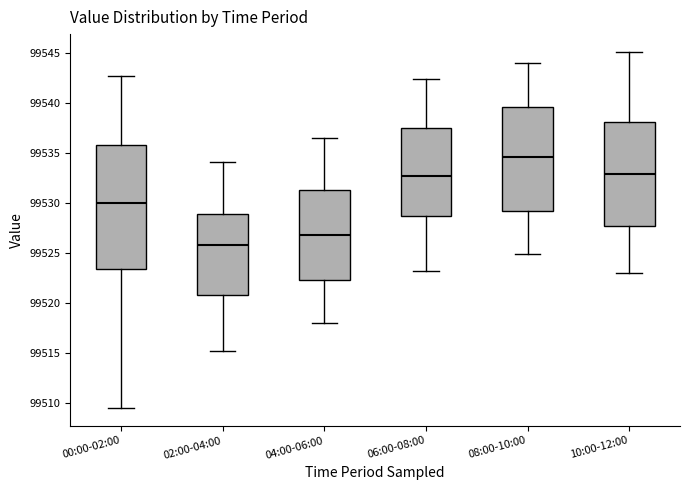

Where does the median line of the box for 04:00-06:00 sit on the y-axis? The values are not printed on the chart, so give them approximately, as read against the axis.

99527.0